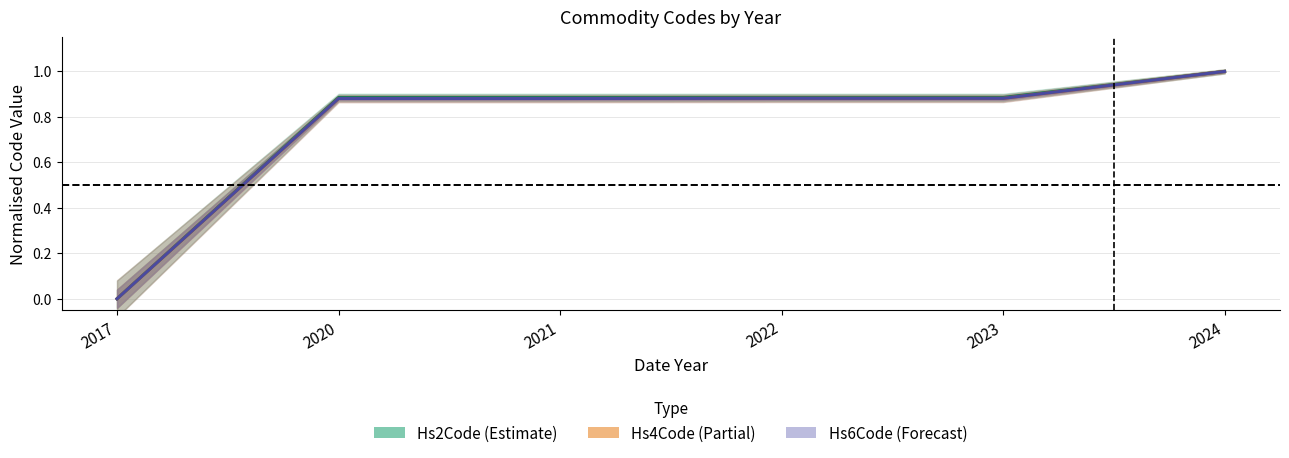

Is this an area chart (filled region under the line)?

No